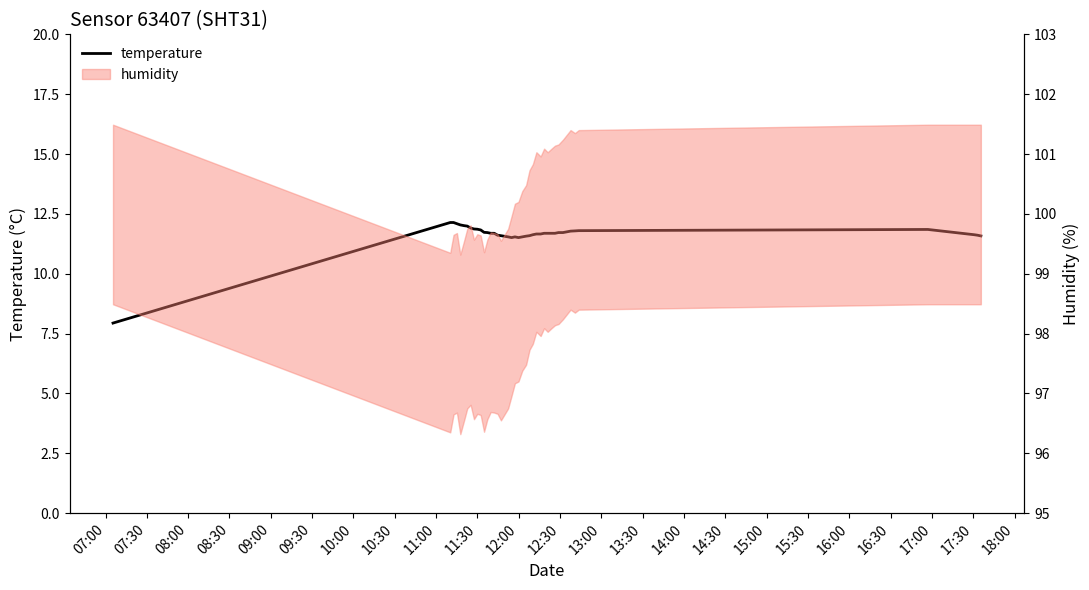

How many lines are shown in the chart?

1